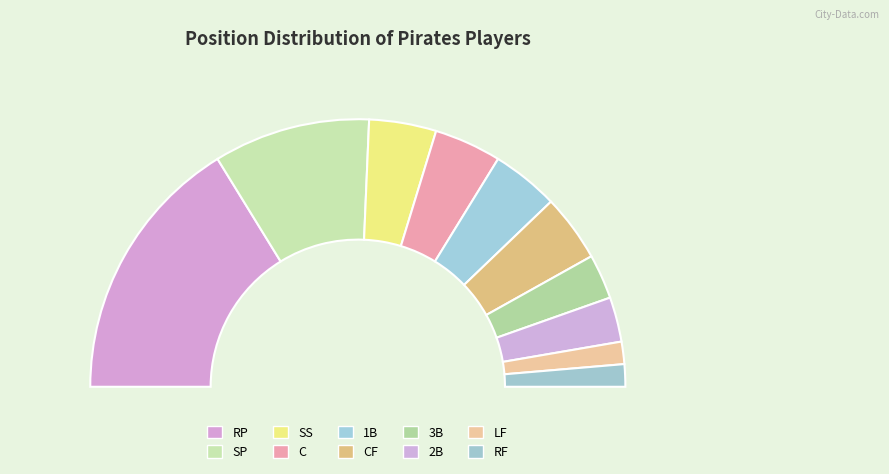

To the nearest percent, what is the difference between the largest and smallest slice percentages?

30%